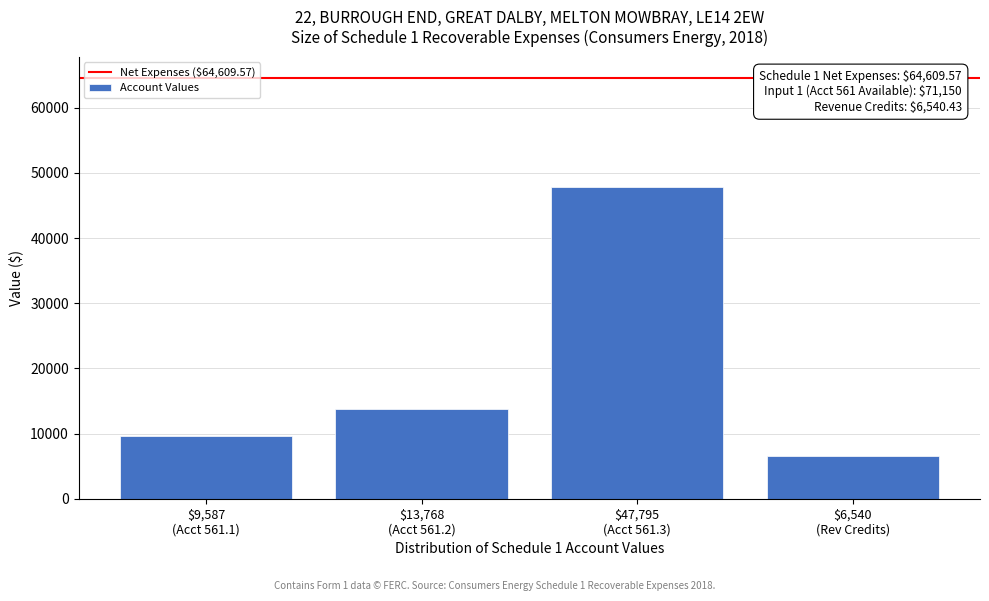

Reading right to left, what are all the values shown in this chart?

6540	47795	13768	9587